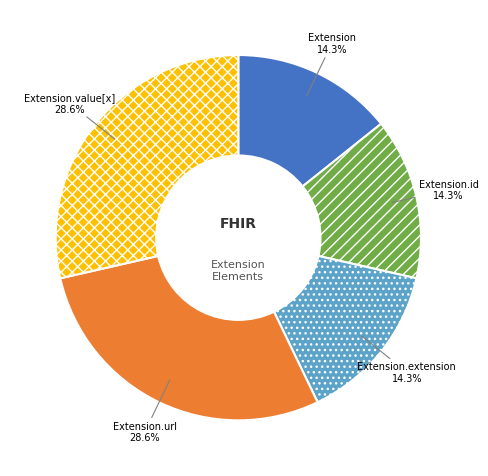

The Extension.extension slice represents 1% of the pie. True or false?

False